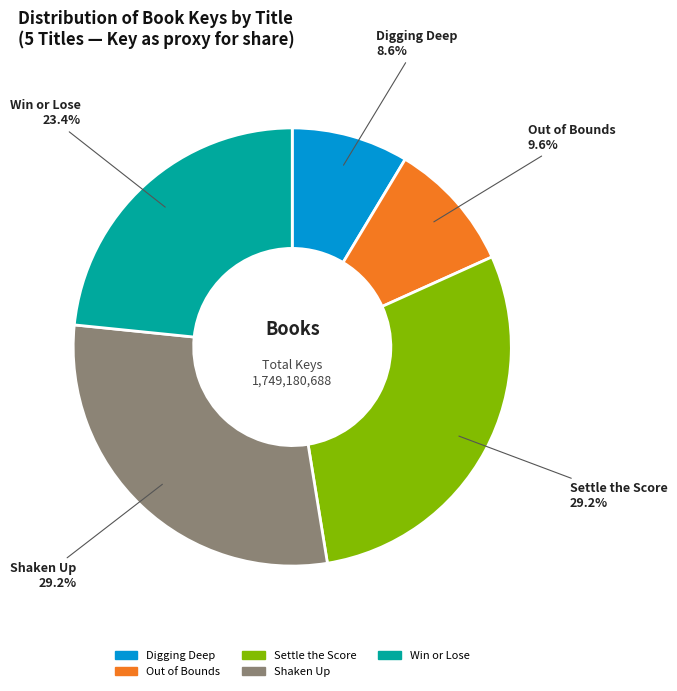

To the nearest percent, what portion does Win or Lose represent?

23%